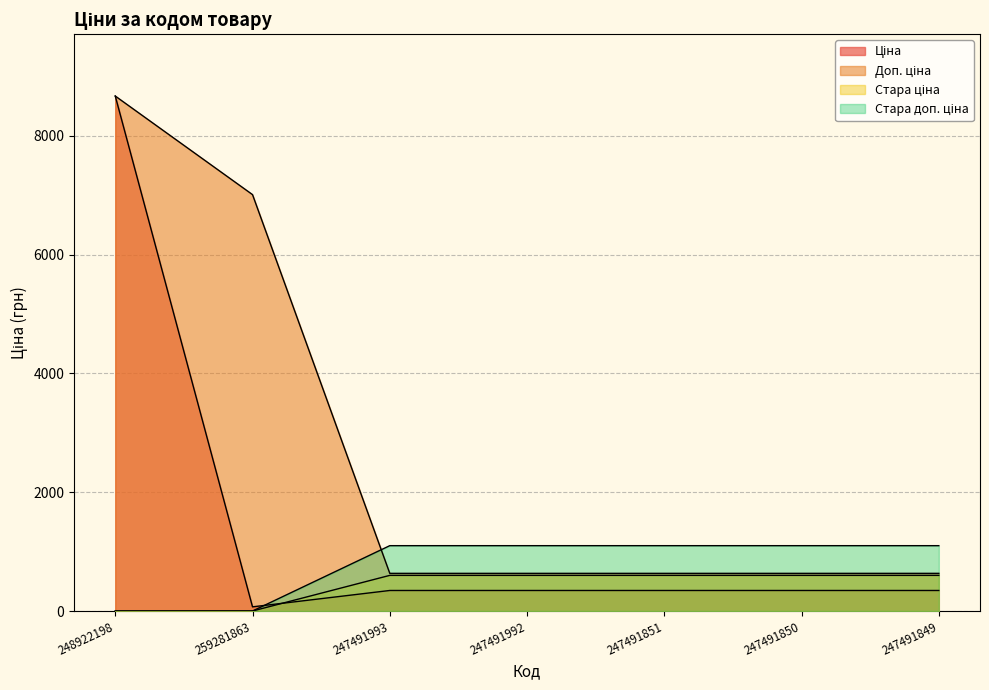

What is the label of the 6th point from the right?

259281863